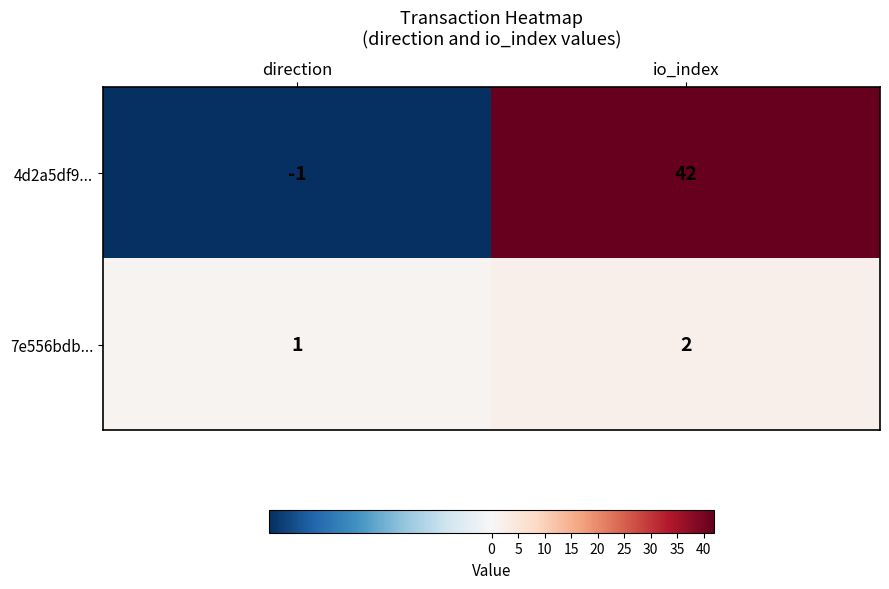

What is the spread (max minus min) of values at direction?

2